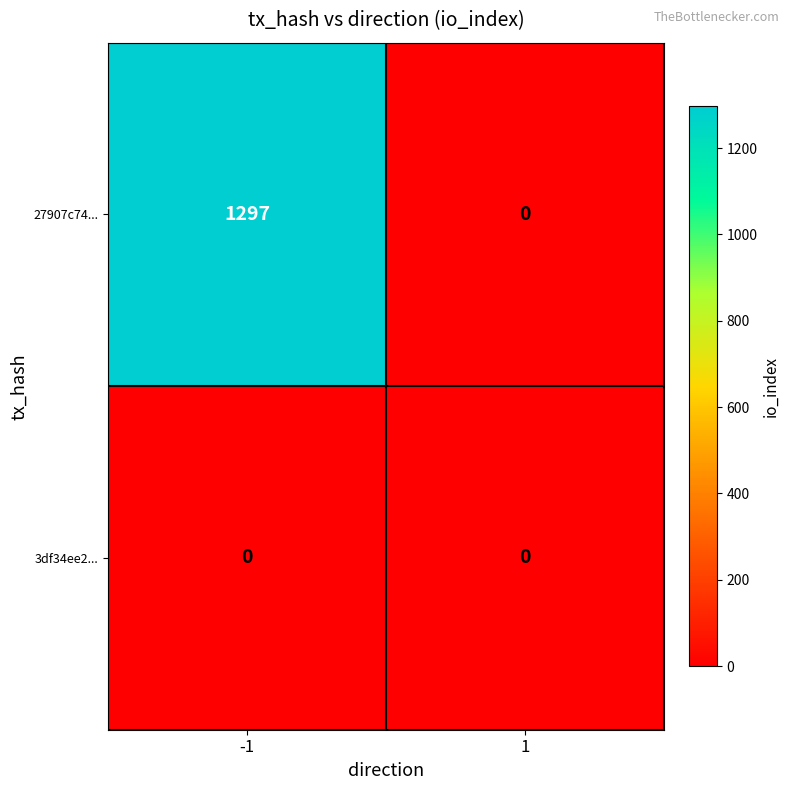

List the series in order of their peak value, lowest first.

3df34ee2..., 27907c74...